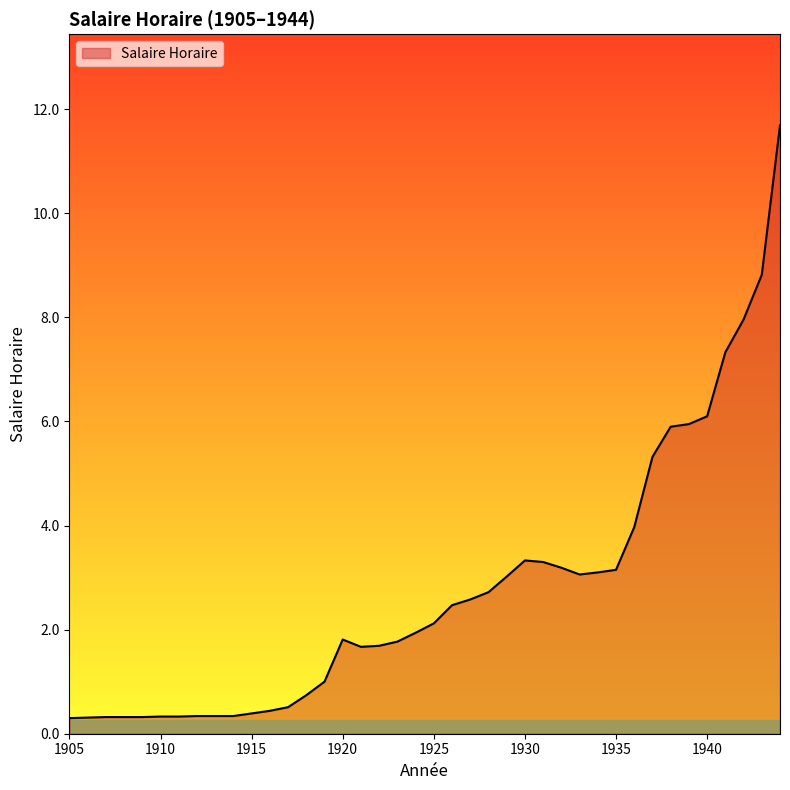

What is the greatest value displayed?

11.7